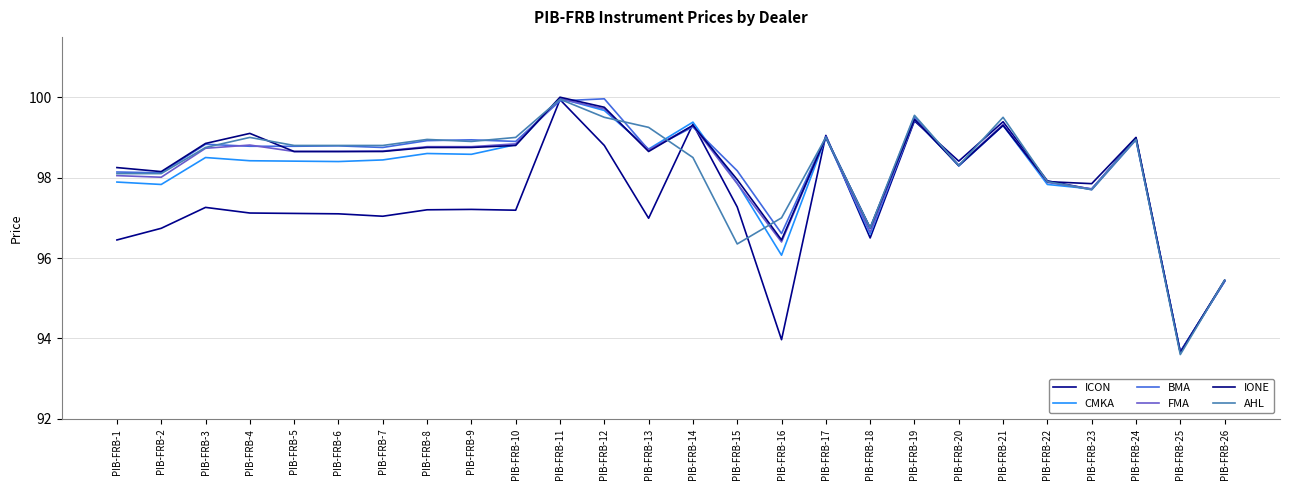

Does the chart display data point markers on the line(s)?

No